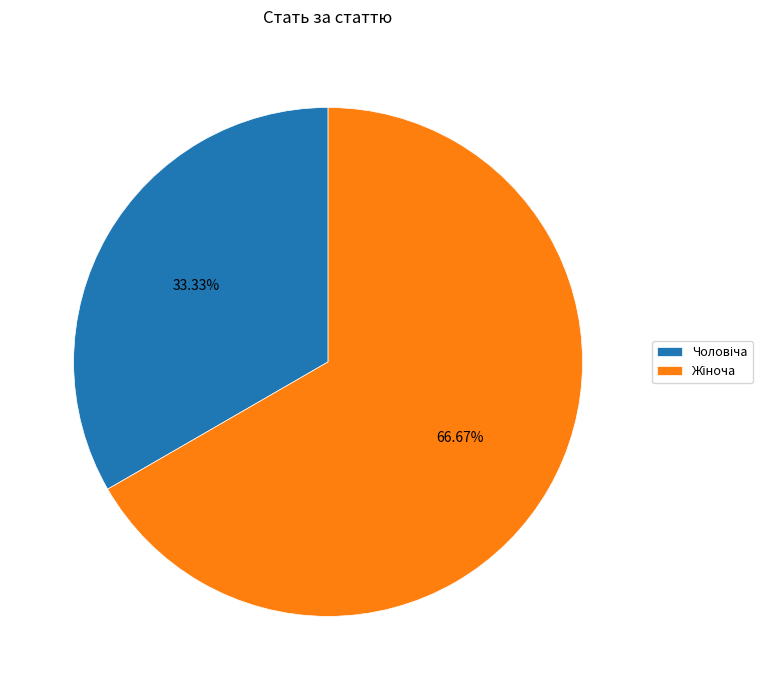

Does any single category account for the majority?

Yes